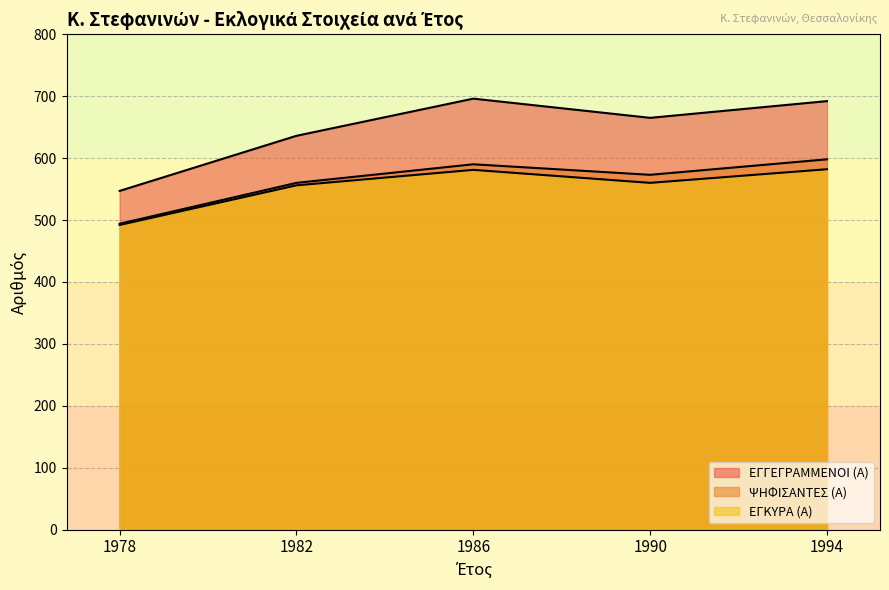

True or false: ΕΓΚΥΡΑ (Α) has more than 2 points higher than both neighbors.

False